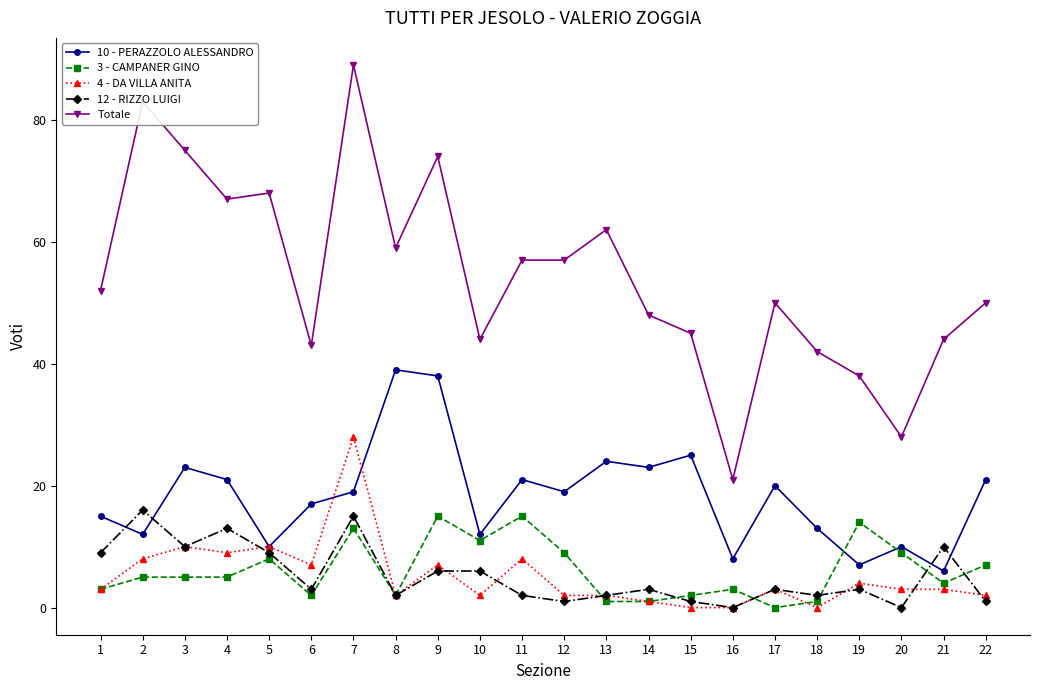

True or false: Totale and 10 - PERAZZOLO ALESSANDRO intersect in this chart.

False